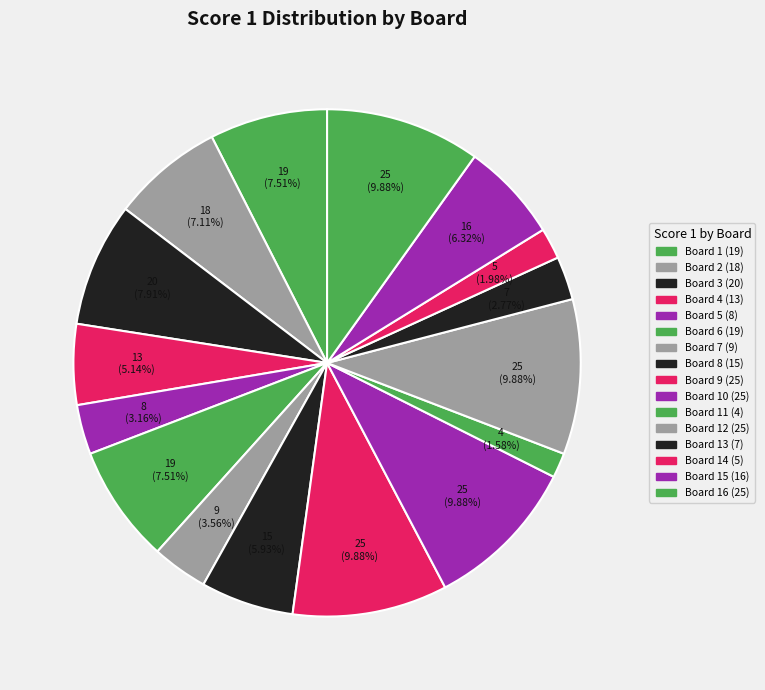

Rank the categories by value from highest to lowest.

Board 9, Board 10, Board 12, Board 16, Board 3, Board 1, Board 6, Board 2, Board 15, Board 8, Board 4, Board 7, Board 5, Board 13, Board 14, Board 11